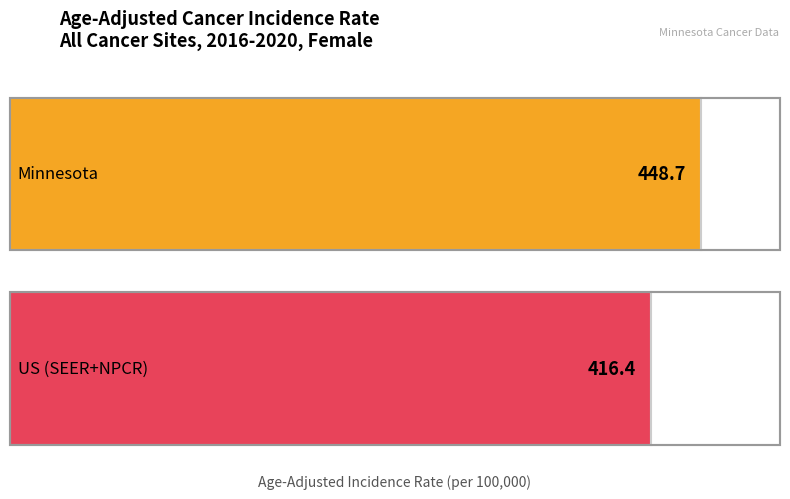

What is the label of the 1st bar from the left?

Minnesota